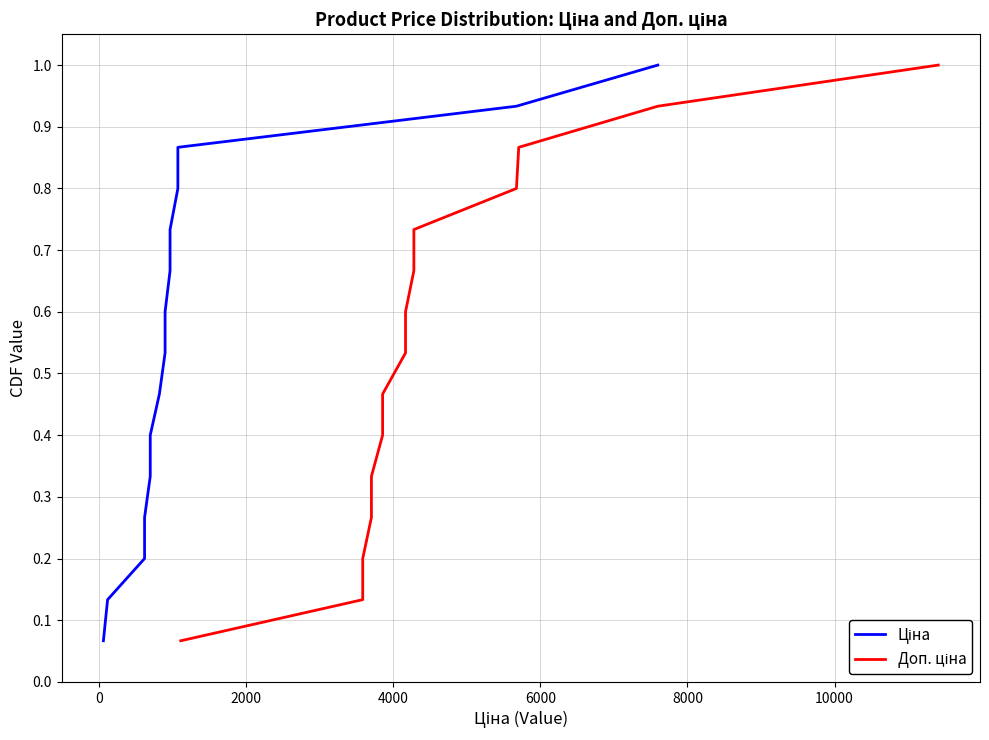

True or false: Ціна has more than 2 interior local peaks.

False